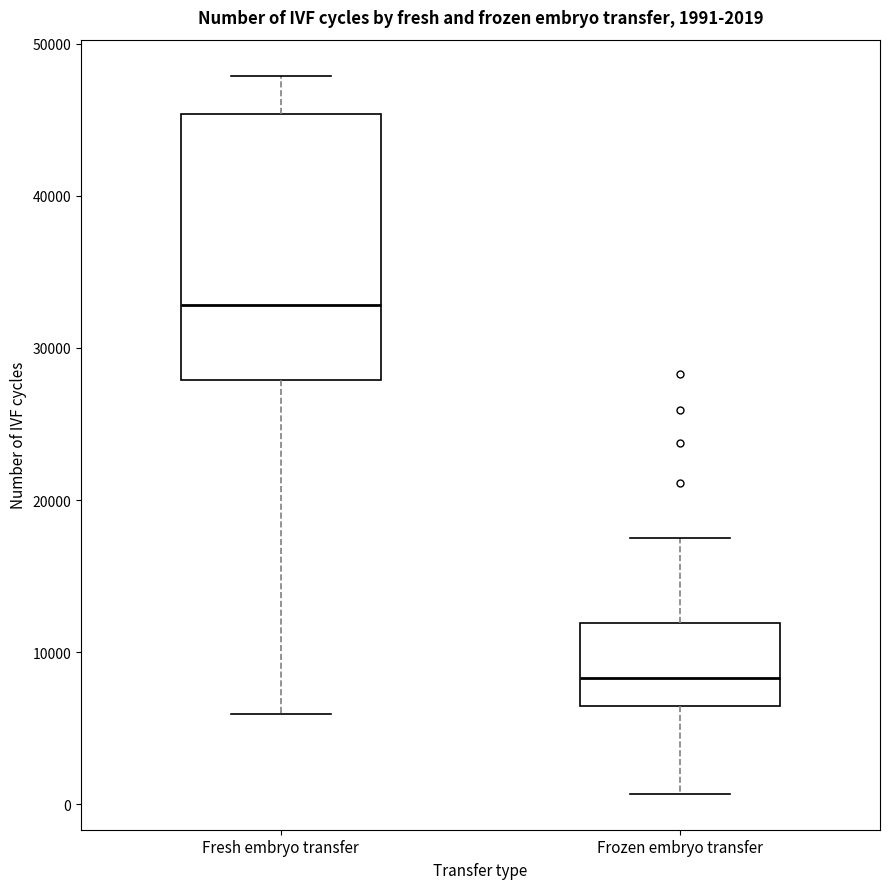

Which box's median line is the highest?

Fresh embryo transfer